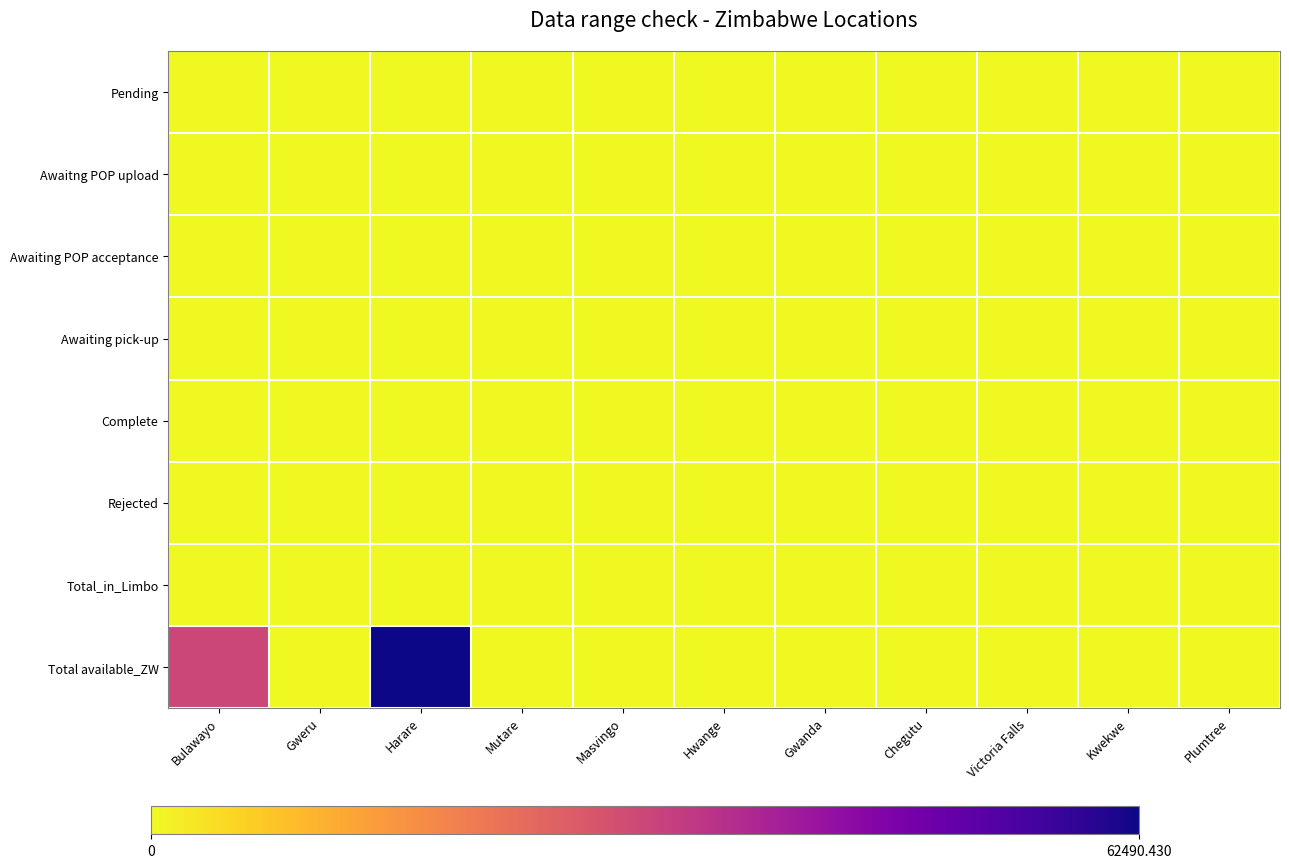

At how many categories does at least one series exceed 48033?

1